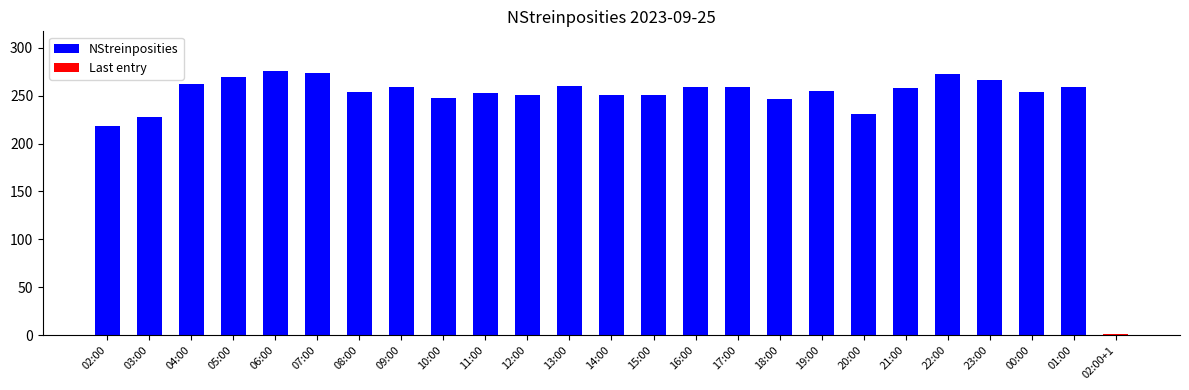

What is the value of the 11th bar from the left?

251